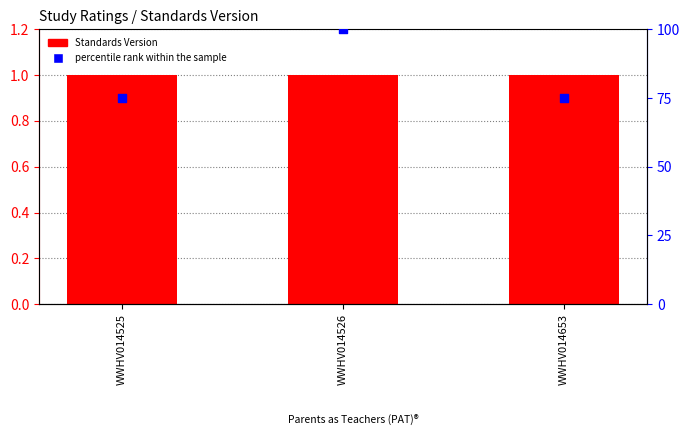

At how many categories does at least one series exceed 91?

1